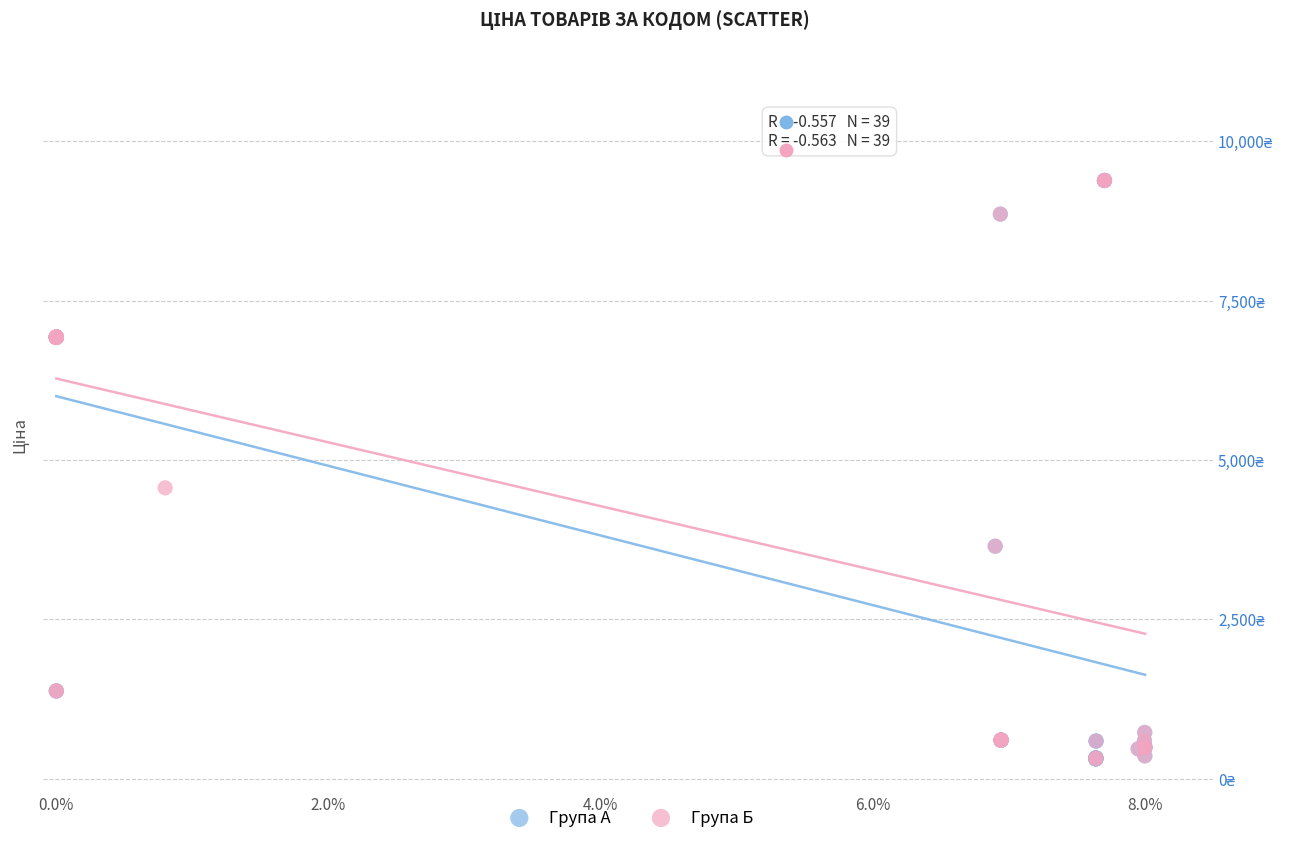

What are all the series names shown in the legend?

Група А, Група Б